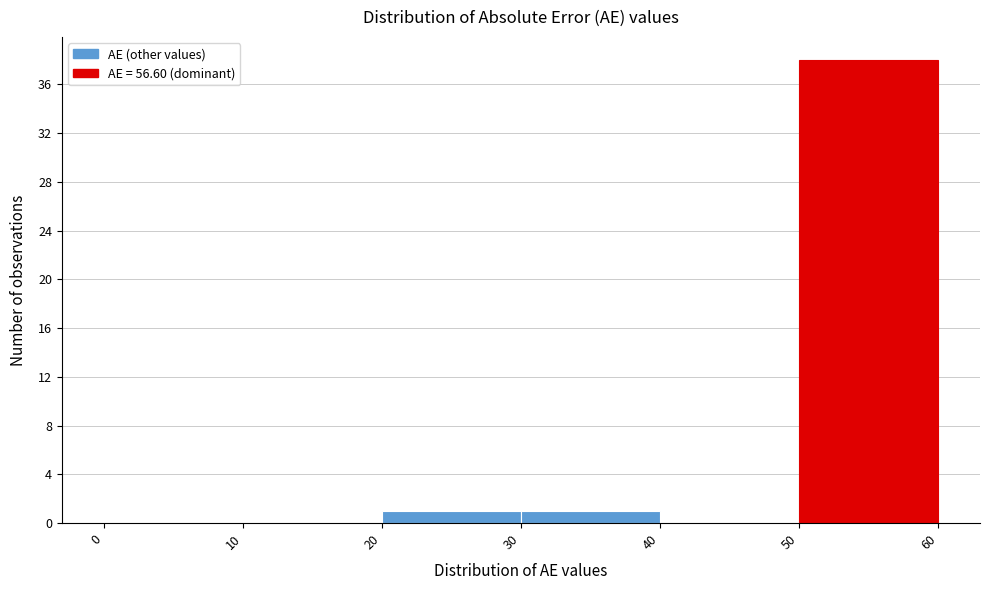

Reading left to right, transcribe this chart: for each bar, give the range it covers on the x-axis and its height. The values are not printed on the chart, so give them approximately, as read against the axis.

0 to 10: 0
10 to 20: 0
20 to 30: 1
30 to 40: 1
40 to 50: 0
50 to 60: 38